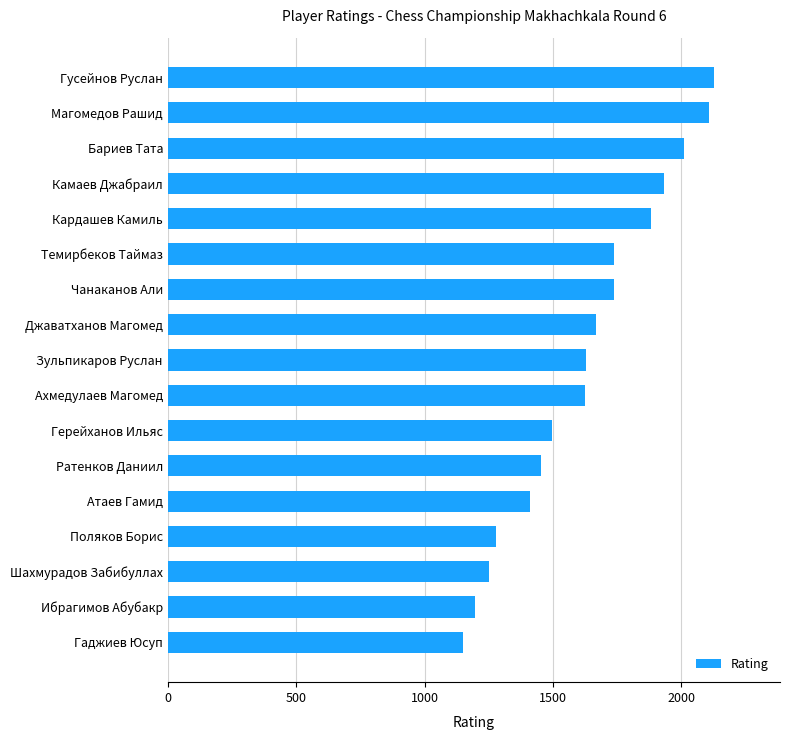

What is the difference between the maximum and minimum values?

980